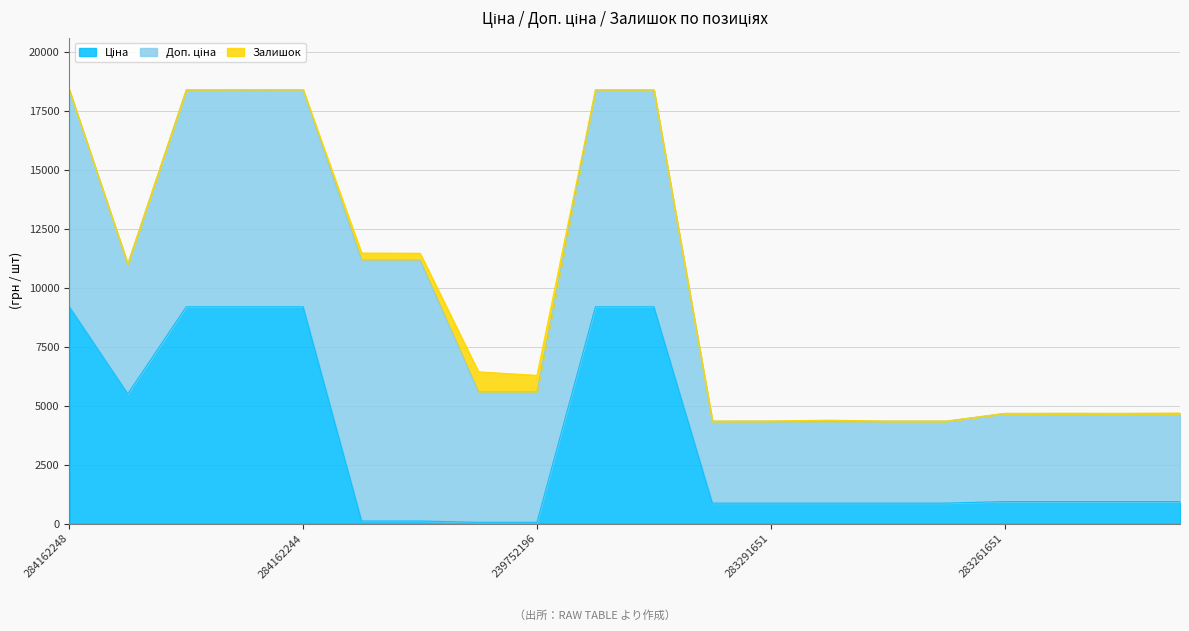

Reading left to right, list all the values displayed in this chart.

Ціна: 284162248=9185.1	10832185=5497.3	284162246=9185.1	284162245=9185.1	284162244=9185.1	239792197=110.5	239792196=110.5	239752197=55.3	239752196=55.3	284162210=9185.1	284162209=9185.1	283291856=868.0	283291651=868.0	283291650=868.0	283291055=868.0	283291052=868.0	283261651=933.5	283261650=933.5	283261055=933.5	283261052=933.5
Доп. ціна: 284162248=9185.1	10832185=5497.3	284162246=9185.1	284162245=9185.1	284162244=9185.1	239792197=11055.0	239792196=11055.0	239752197=5528.0	239752196=5528.0	284162210=9185.1	284162209=9185.1	283291856=3472.1	283291651=3472.1	283291650=3472.1	283291055=3472.1	283291052=3472.1	283261651=3734.2	283261650=3734.2	283261055=3734.2	283261052=3734.2
Залишок: 284162248=0.0	10832185=6.0	284162246=0.0	284162245=11.0	284162244=9.0	239792197=295.0	239792196=290.0	239752197=845.0	239752196=698.0	284162210=6.0	284162209=0.0	283291856=1.0	283291651=7.0	283291650=43.0	283291055=3.0	283291052=3.0	283261651=1.0	283261650=6.0	283261055=2.0	283261052=13.0